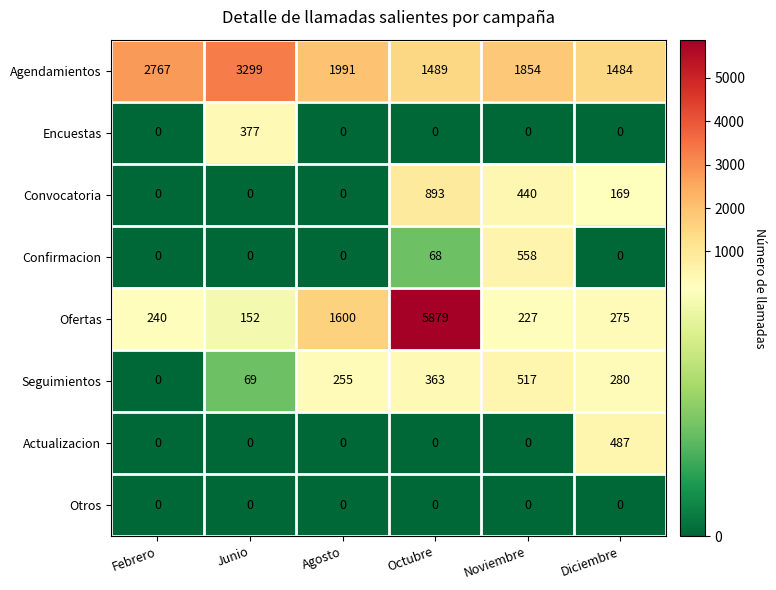

The Ofertas series shows 2143 at Agosto. True or false?

False